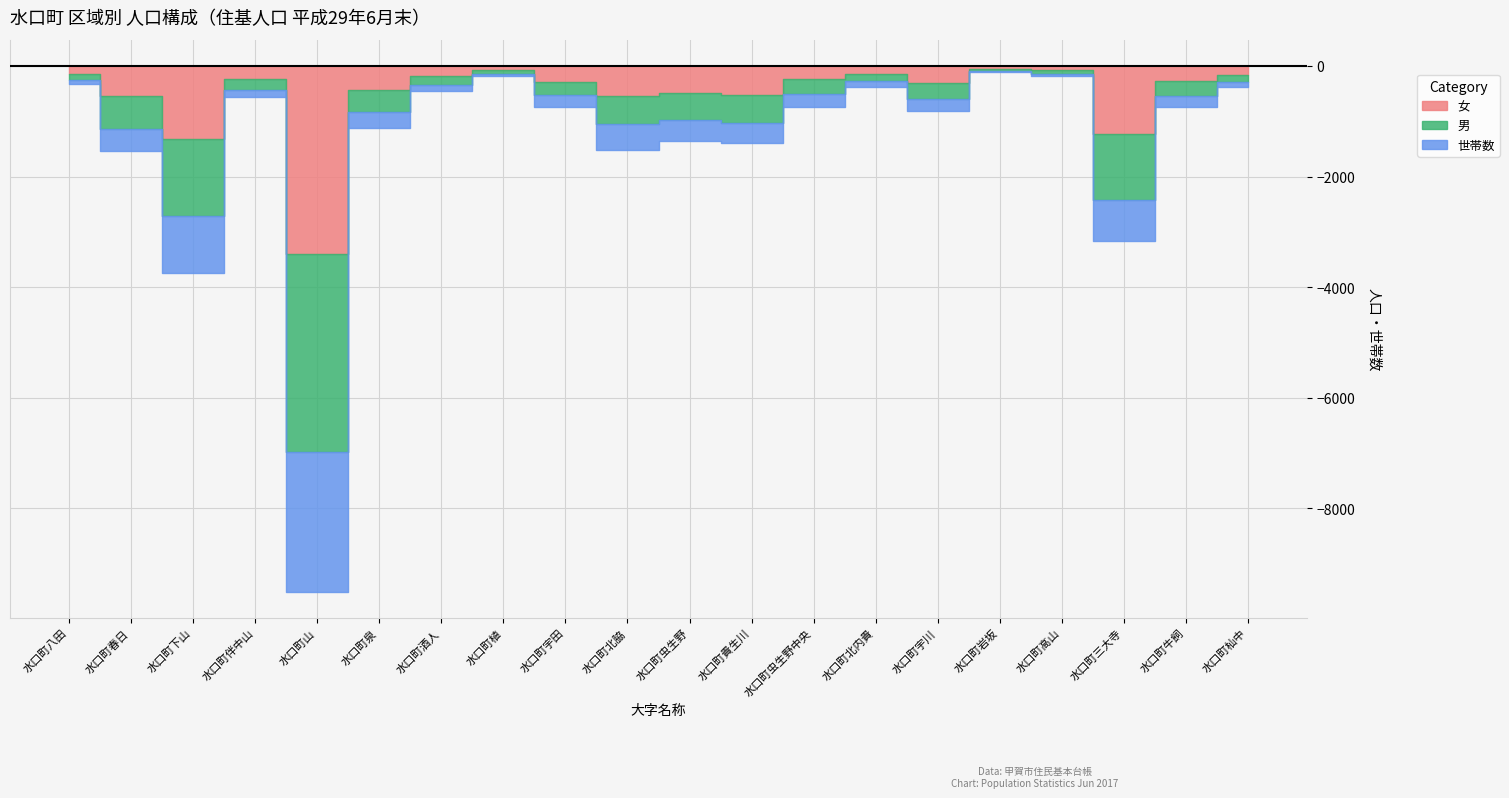

What is the label of the 3rd point from the right?

水口町三大寺